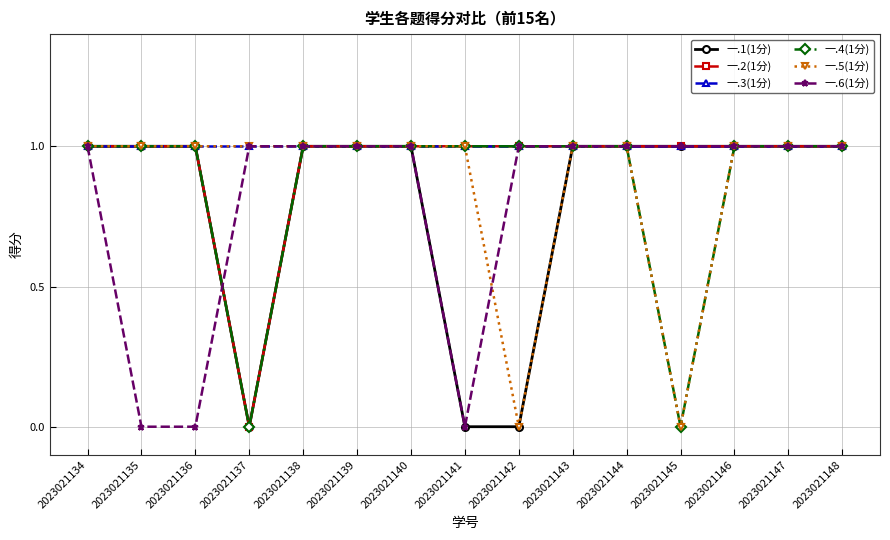

What is the total value across all series at 2023021140?

6